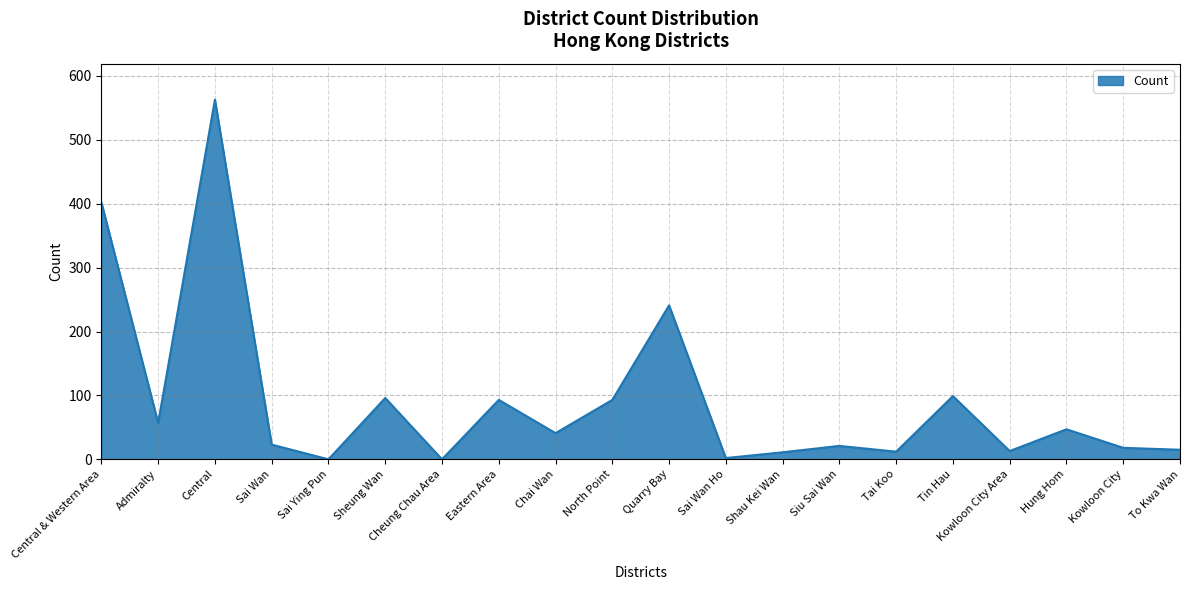

What position from the left is Siu Sai Wan?

14